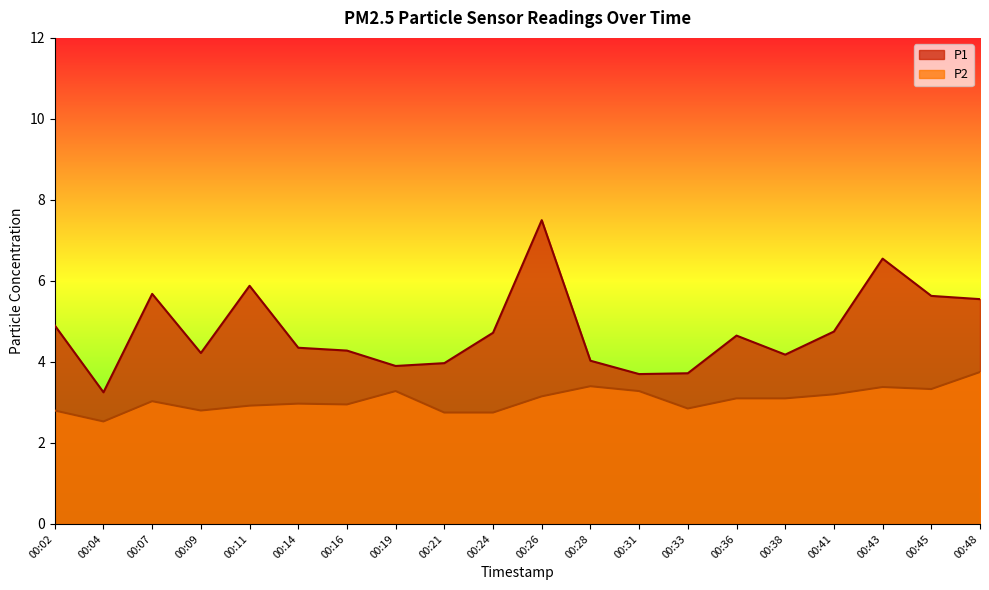

True or false: P1 and P2 intersect in this chart.

False